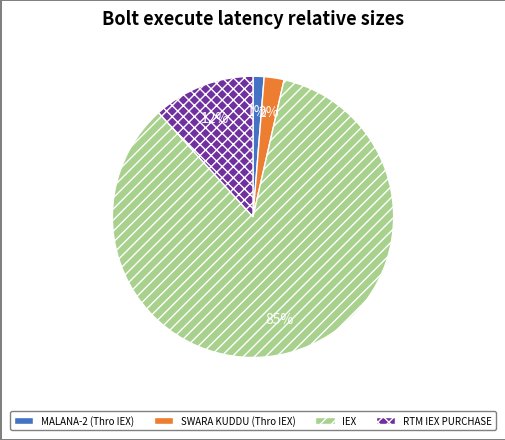

Rank the categories by value from highest to lowest.

IEX, RTM IEX PURCHASE, SWARA KUDDU (Thro IEX), MALANA-2 (Thro IEX)